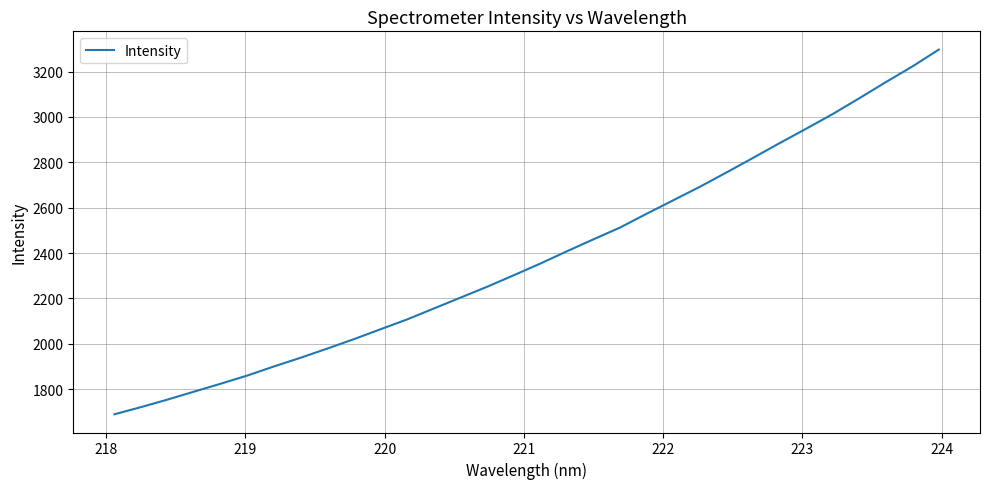

What is the greatest value displayed?

3297.2